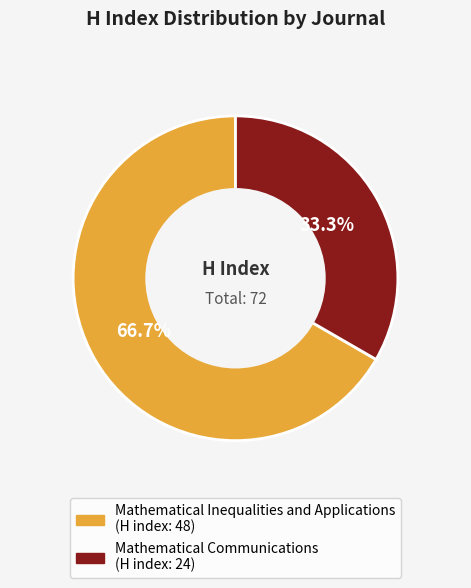

Combined, do Mathematical Inequalities and Applications and Mathematical Communications account for over 50%?

Yes